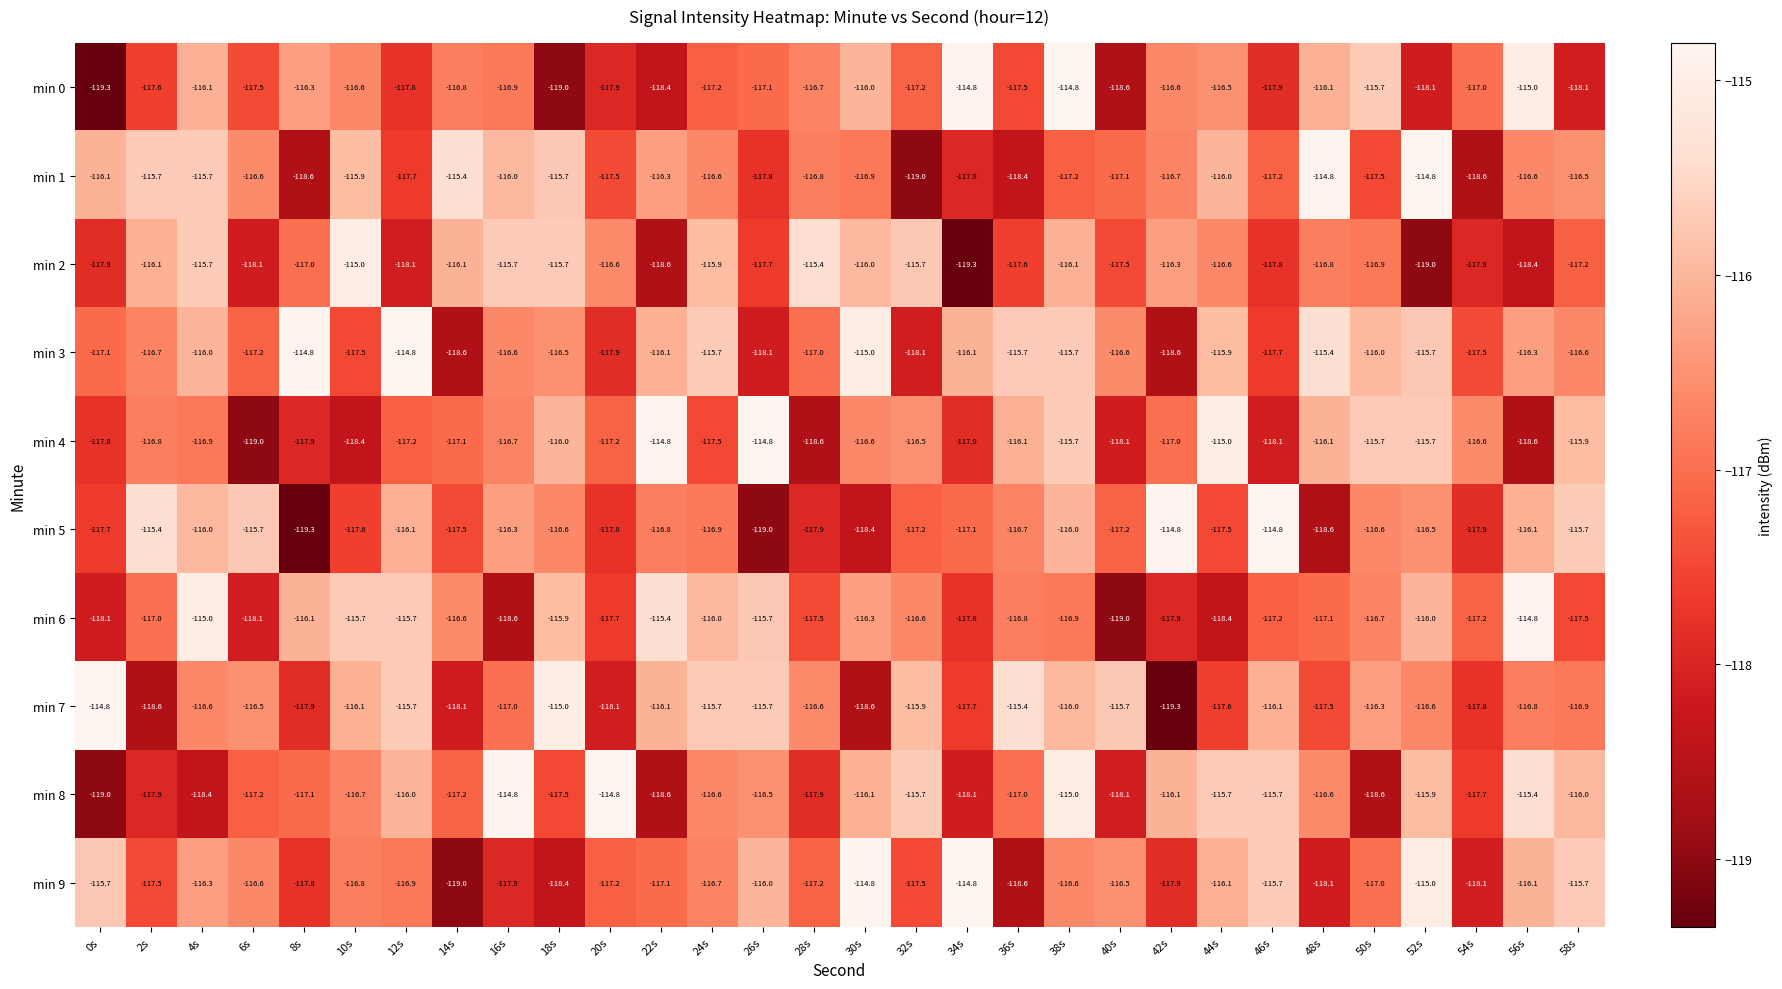

The value of min 9 at 50s is -117.0. True or false?

True